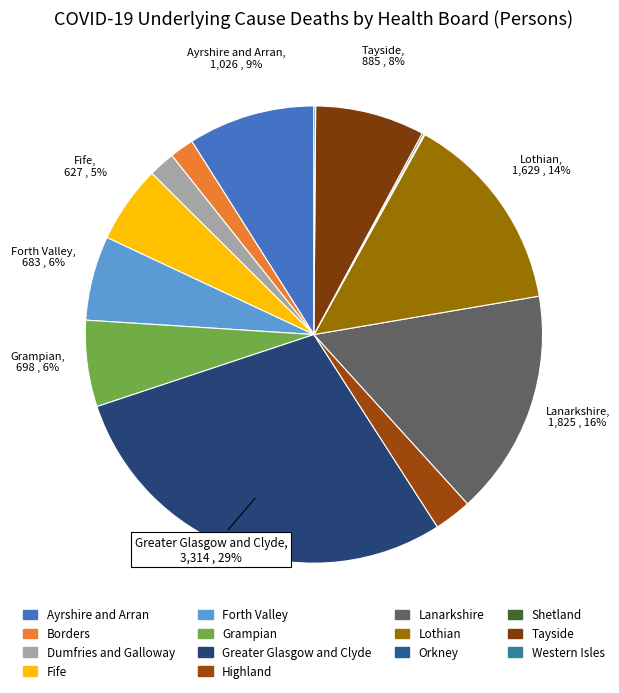

Does any single category account for the majority?

No